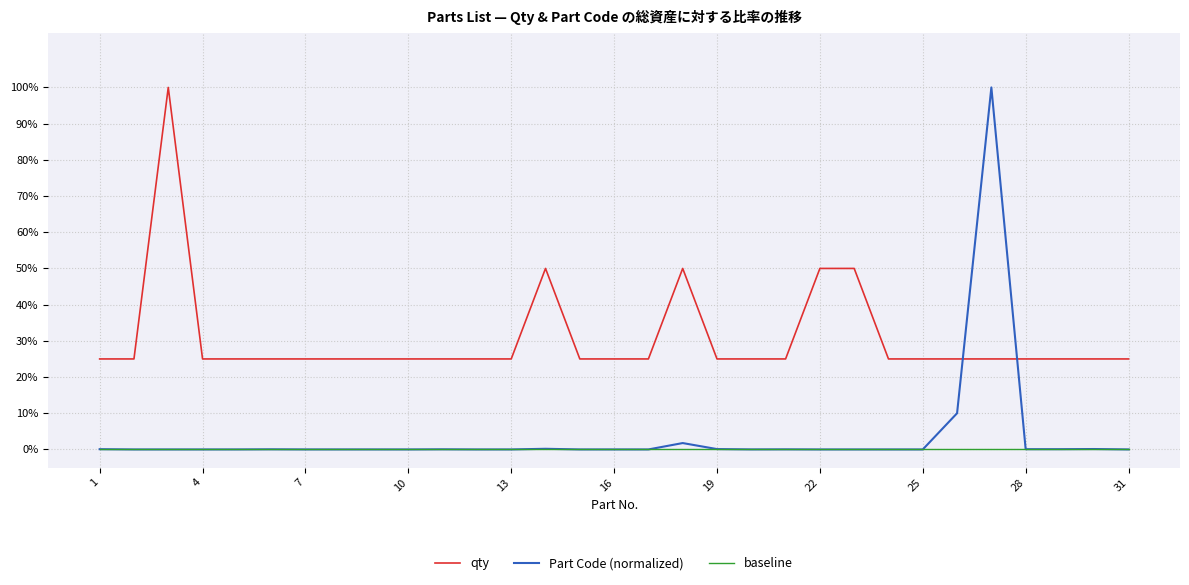

Rank the series by their maximum value, from lowest to highest.

baseline, qty, Part Code (normalized)